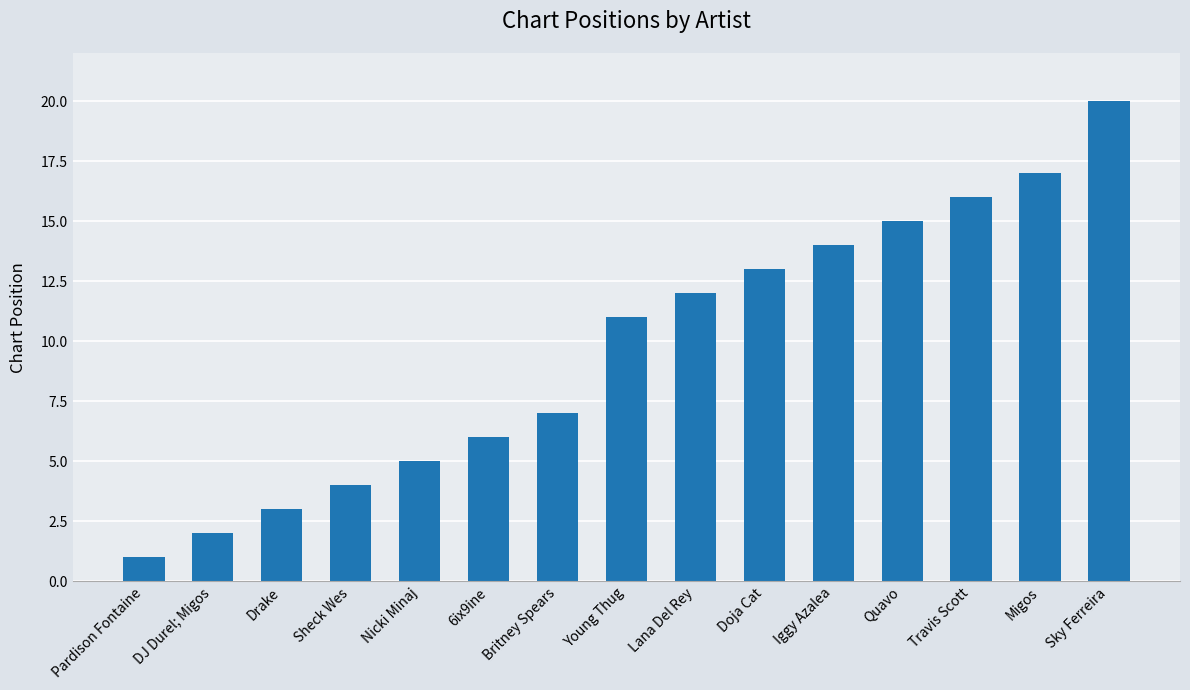

Which category has the lowest value across all series?

Pardison Fontaine